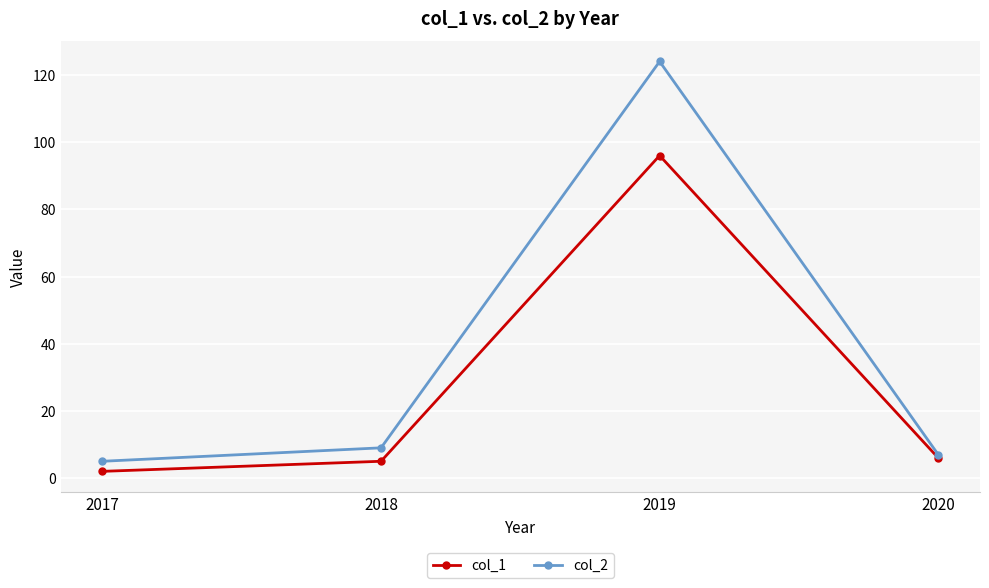

At which category is the sum across all series the highest?

2019